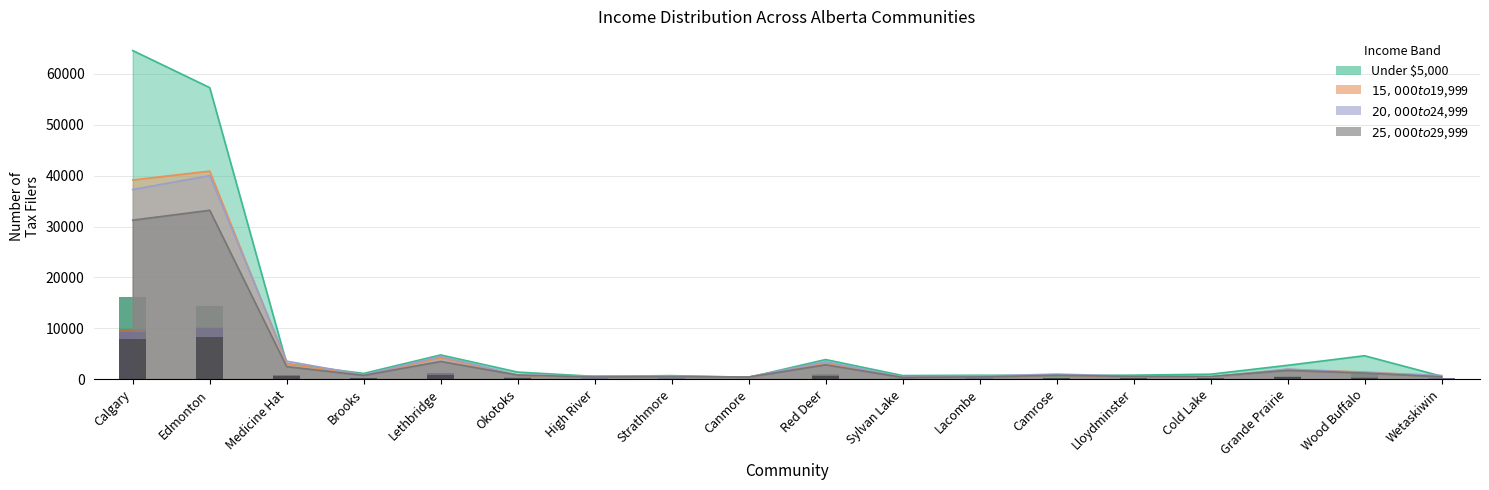

At which category is the sum across all series the highest?

Calgary